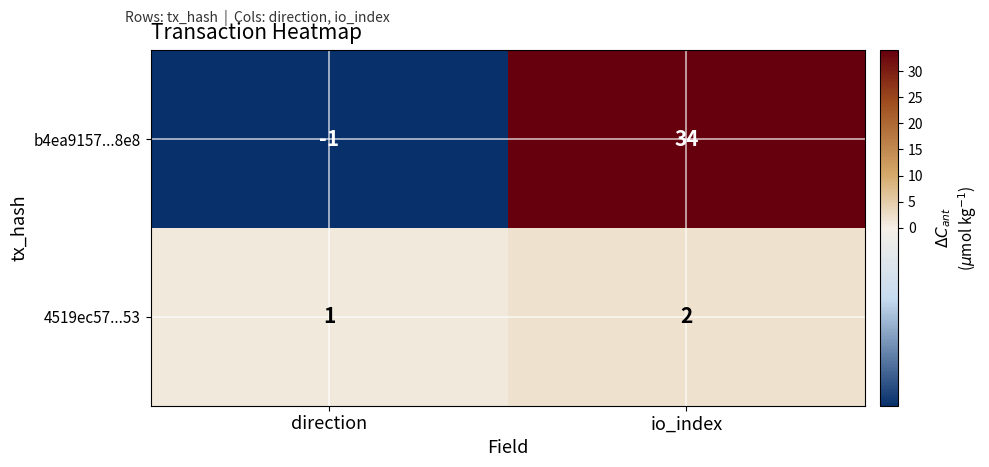

List the series in order of their overall mean, highest first.

b4ea9157...8e8, 4519ec57...53